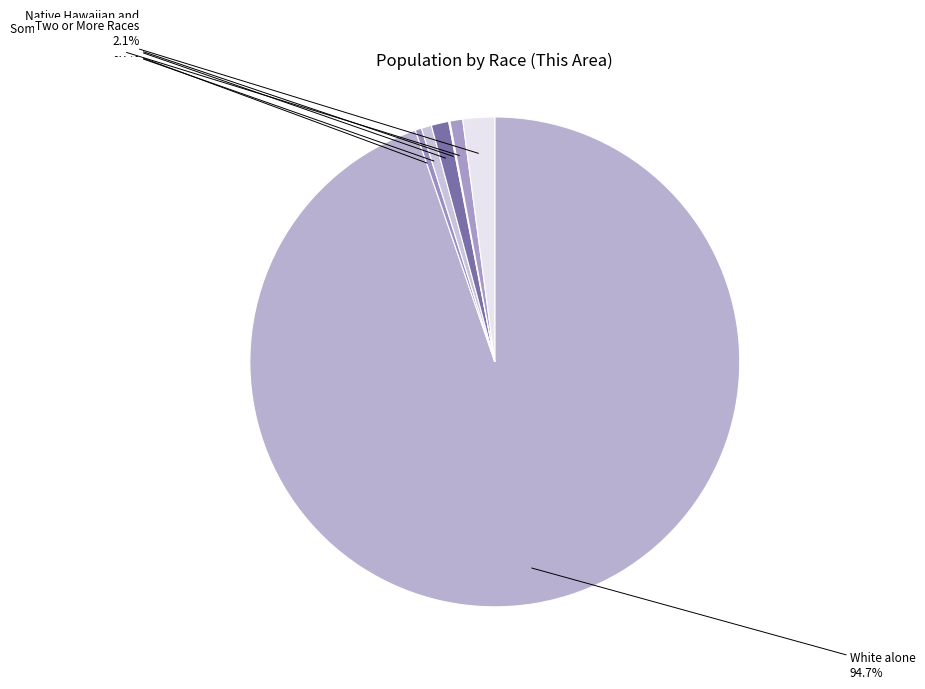

Which has a higher value, Asian alone or Black or African American alone?

Asian alone